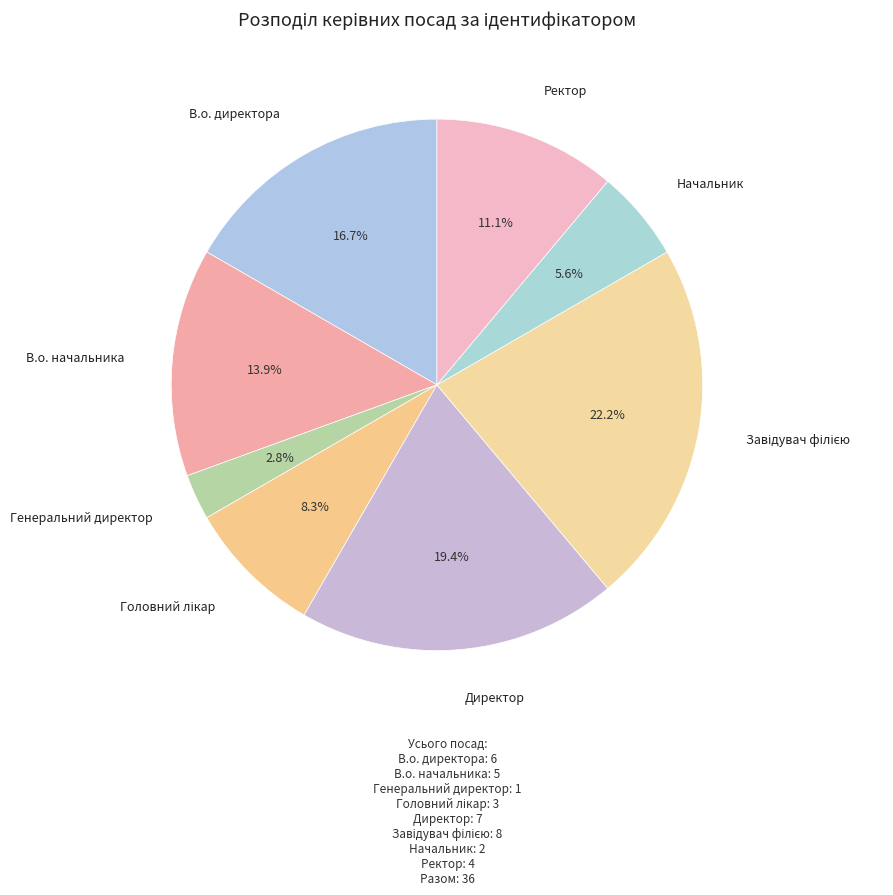

How many segments does this pie chart have?

8